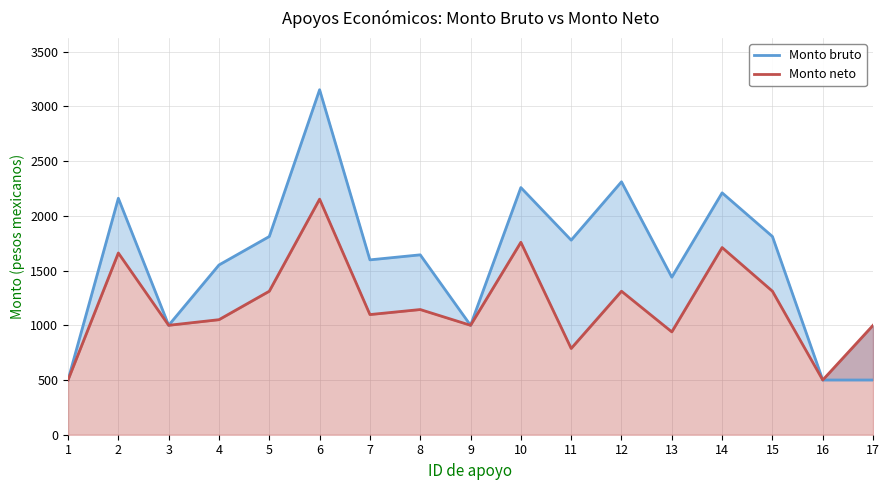

What is the approximate value of Monto bruto at 13?

1439.9